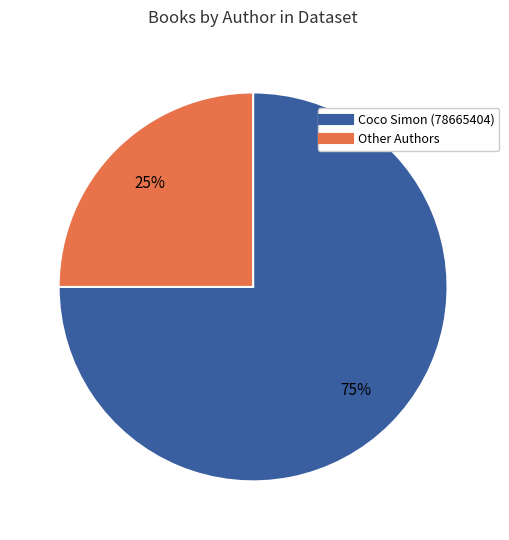

Is there a majority slice in this chart?

Yes